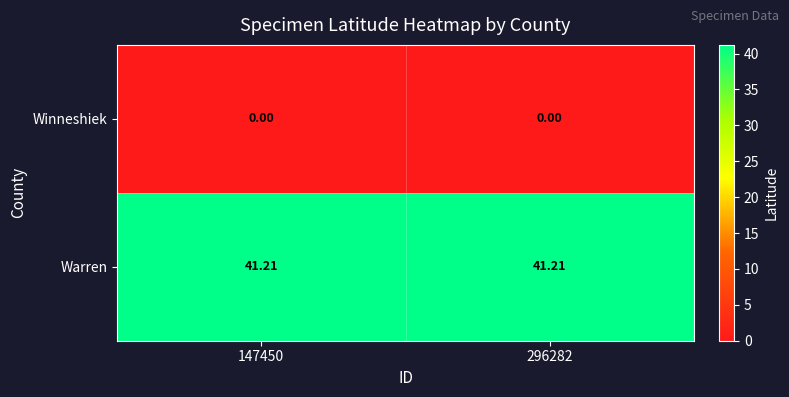

Rank the series by their average value, from lowest to highest.

Winneshiek, Warren